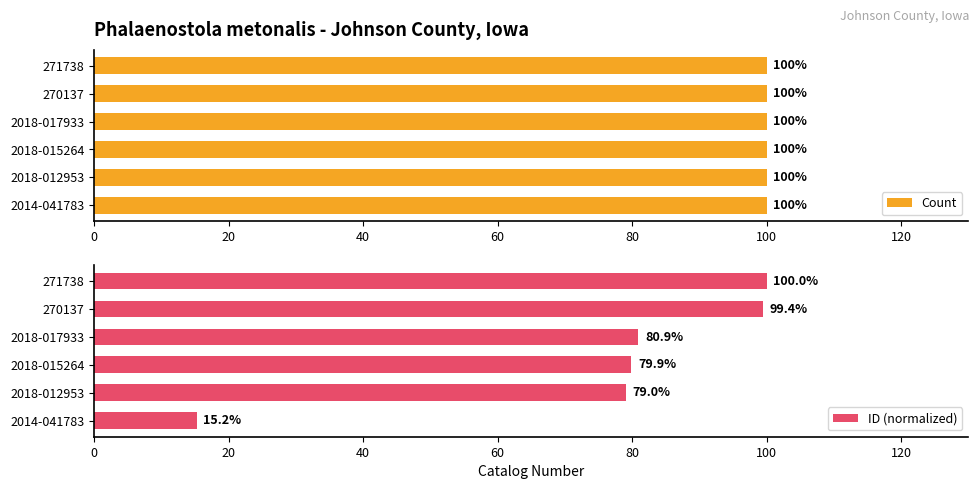

What is the difference between the maximum and minimum values in the ID (normalized) series?

84.8